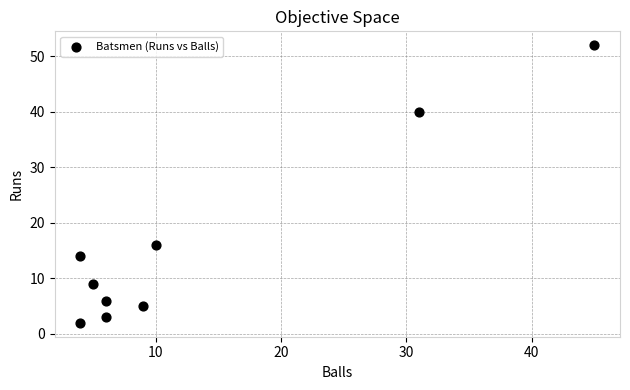

What is the range of X values (max minus min)?

41